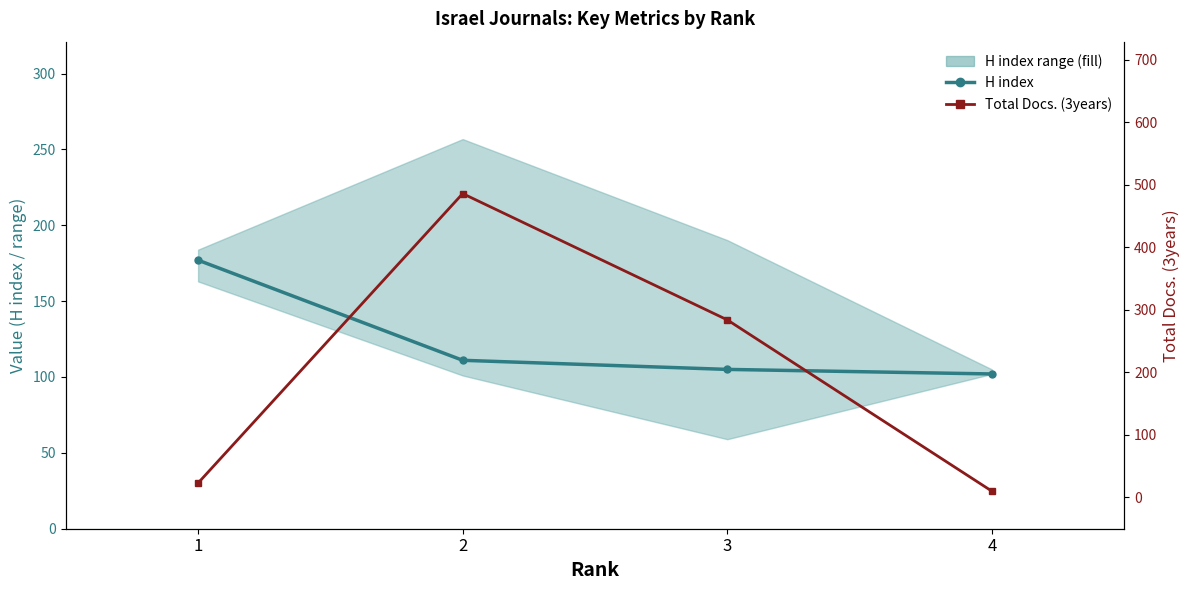

True or false: Total Docs. (3years) has more than 0 interior local peaks.

True